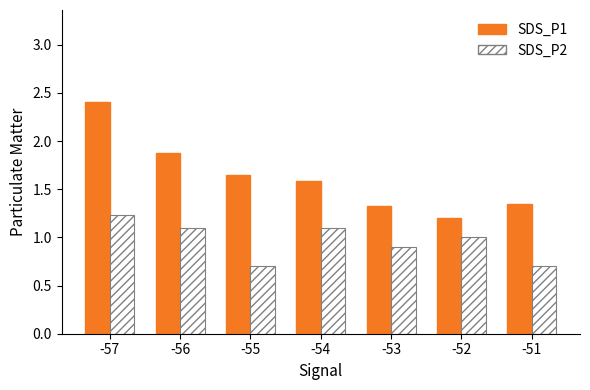

How many SDS_P1 values are between 1 and 2?

6